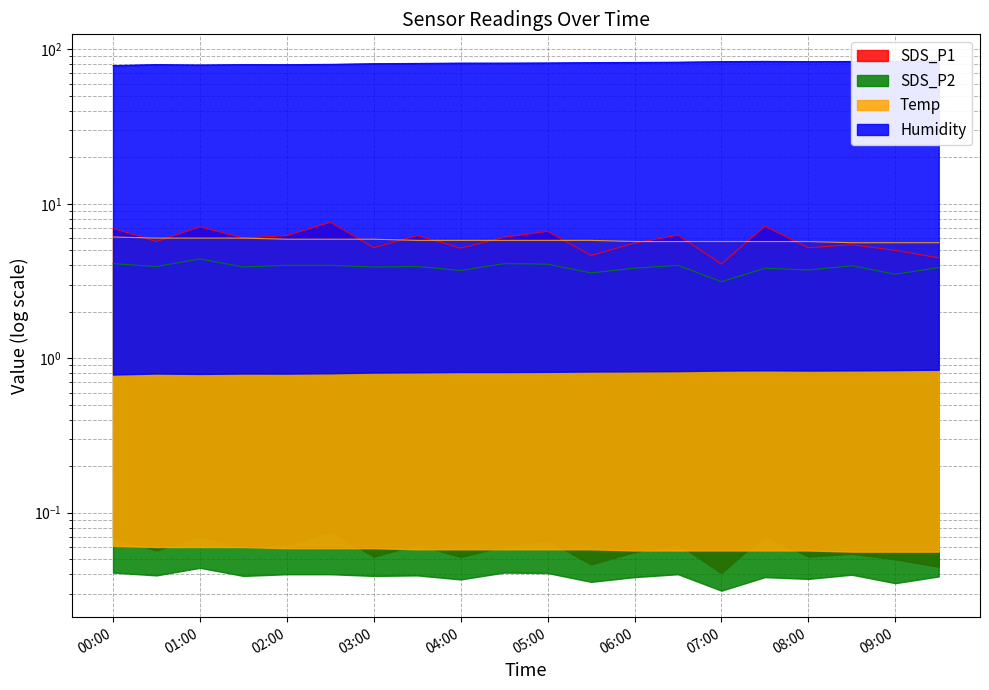

What is the sum of the SDS_P1 values at 02:00 and 02:30?

13.8